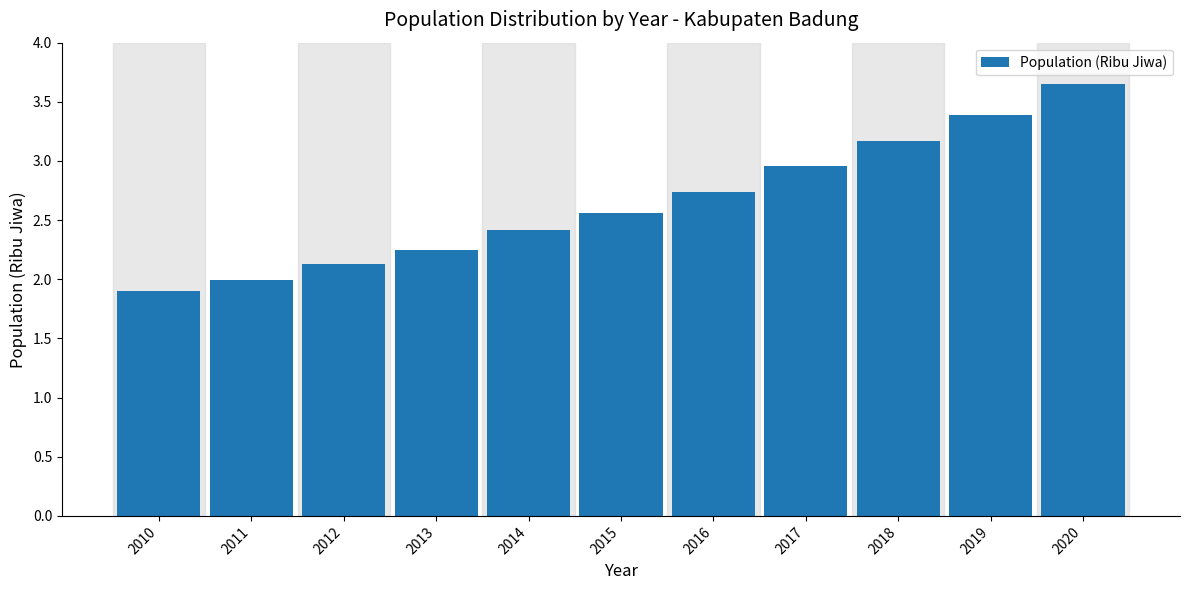

What is the sum of all values?

29.2